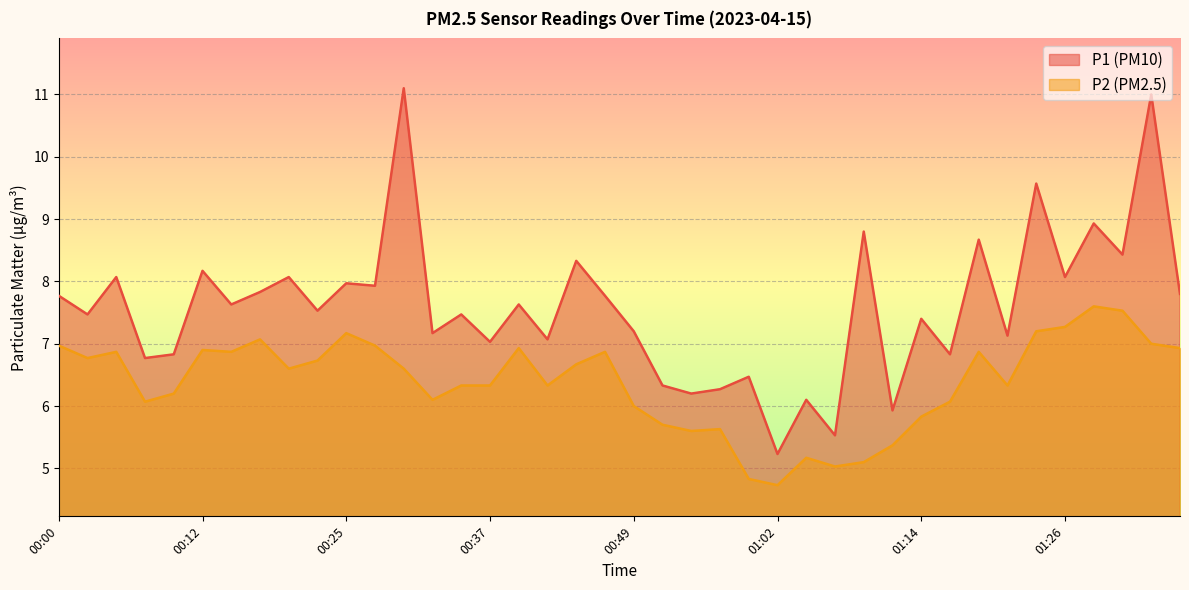

At 00:07, list the series in order from largest to smallest.

P1, P2